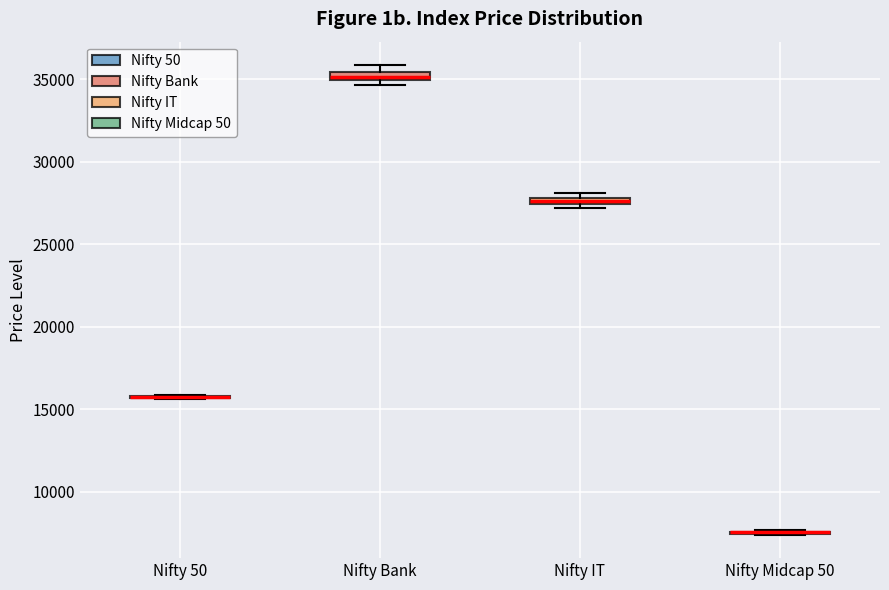

Where is the lower edge of the box for Nifty IT on the y-axis? The values are not printed on the chart, so give them approximately, as read against the axis.

27500